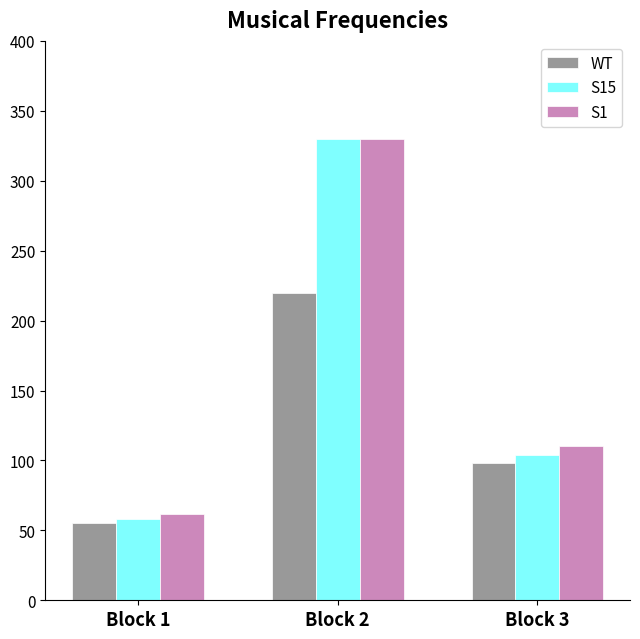

Where does the WT series first go above 97?

Block 2